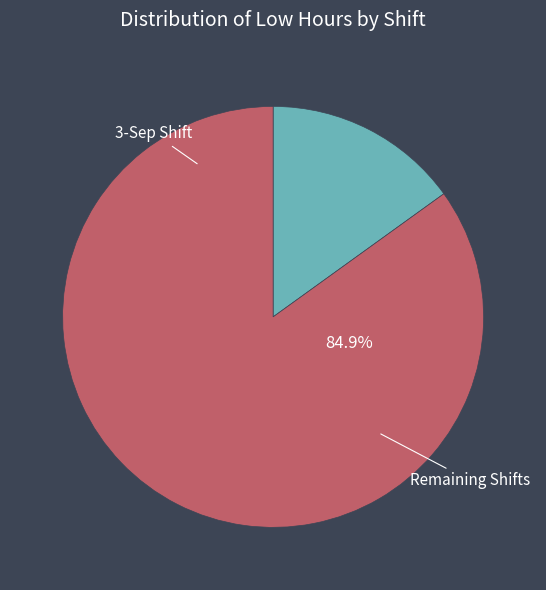

Does any single category account for the majority?

Yes